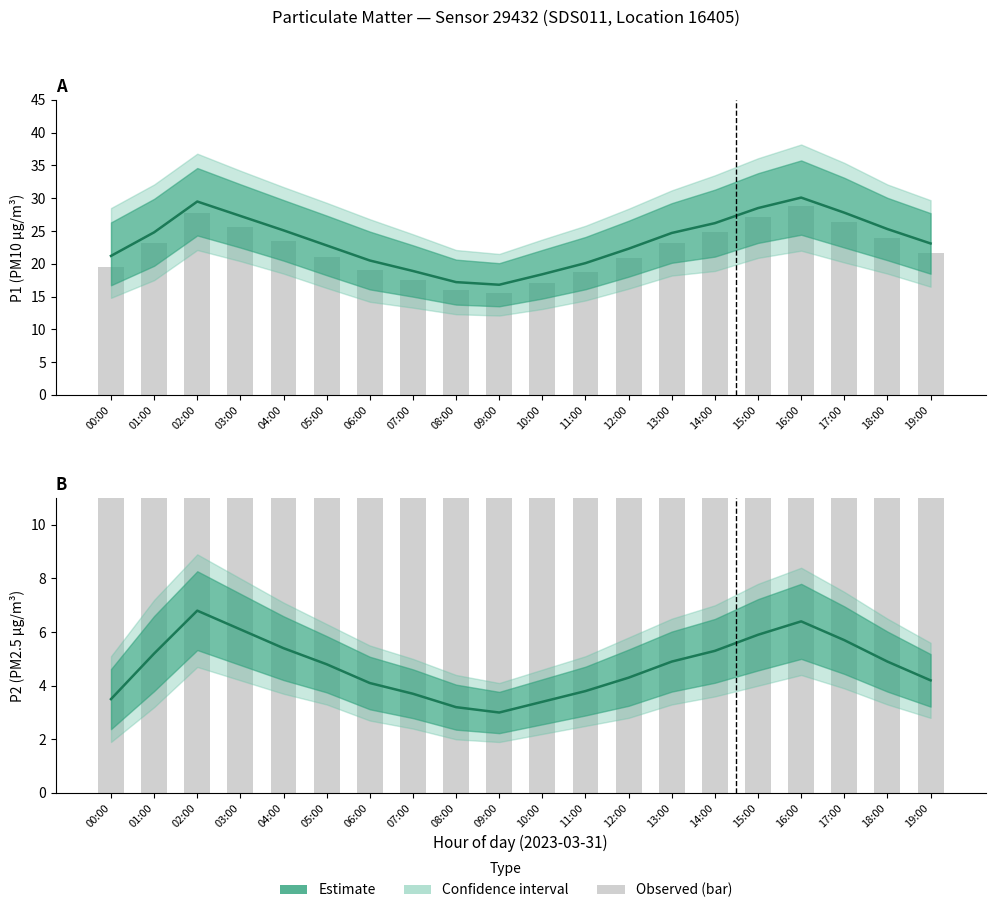

At which category does the chart reach its peak across all series?

16:00